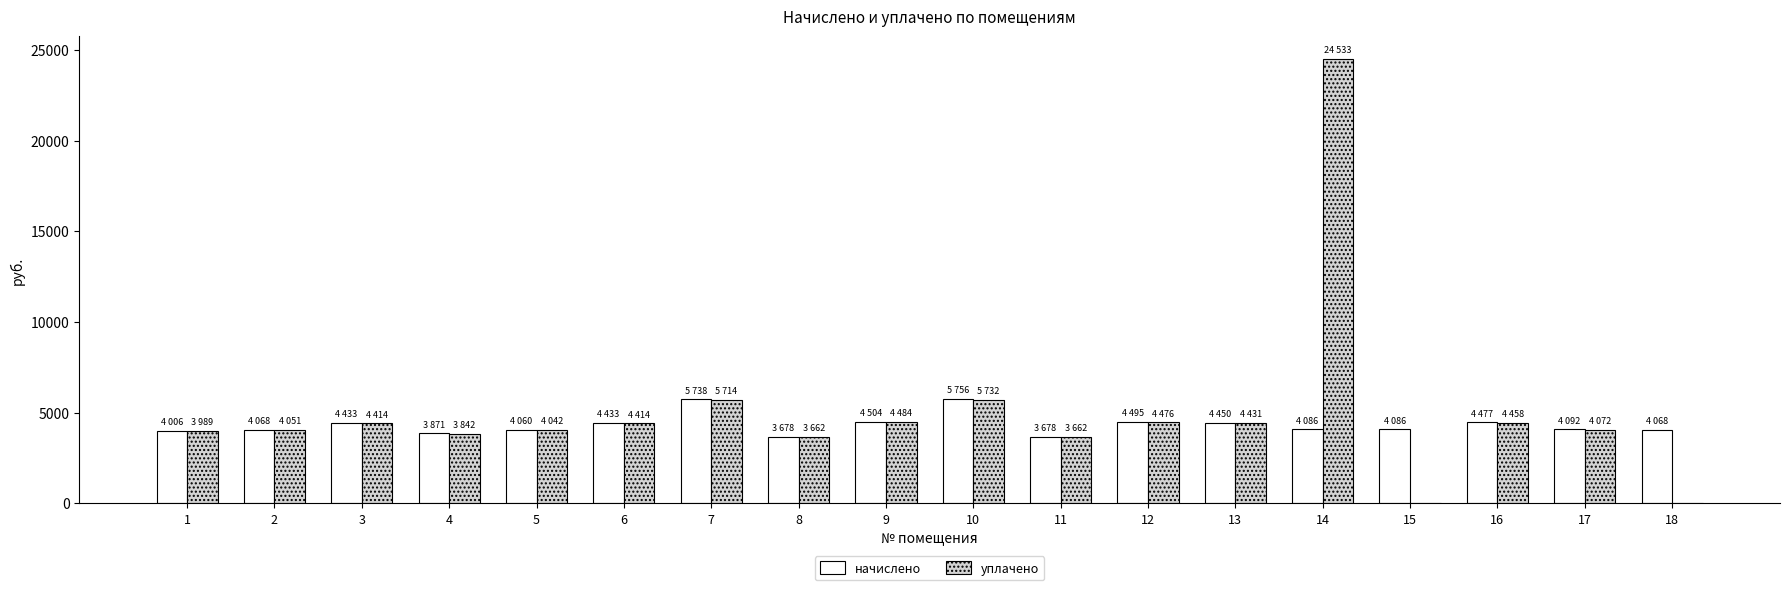

Does the chart contain stacked bars?

No